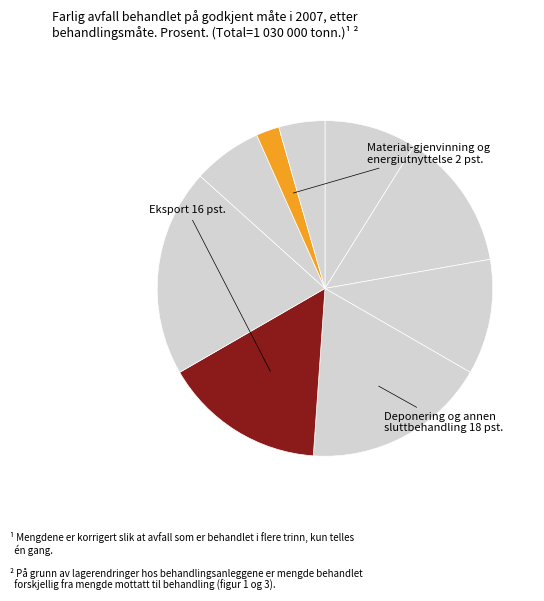

How many slices are in this pie chart?

9